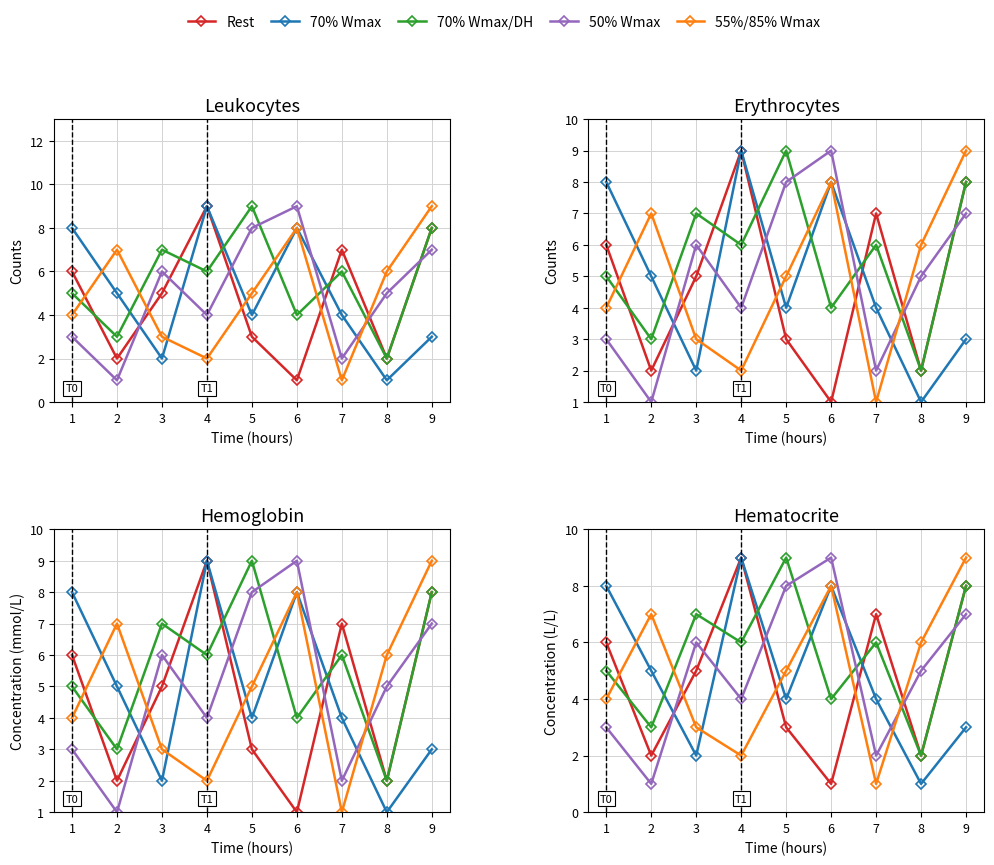

What is the highest value of the 70% Wmax series?

9